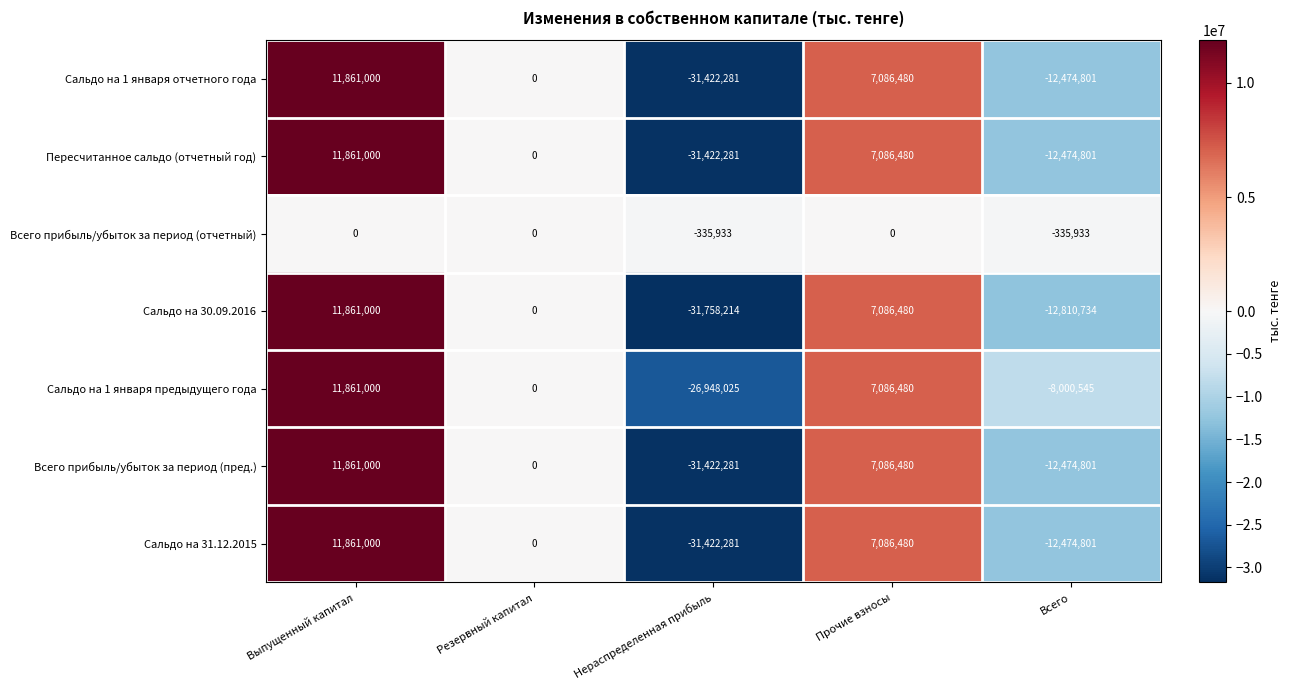

Rank the categories by Всего прибыль/убыток за период (пред.) value from highest to lowest.

Выпущенный капитал, Прочие взносы, Резервный капитал, Всего, Нераспределенная прибыль